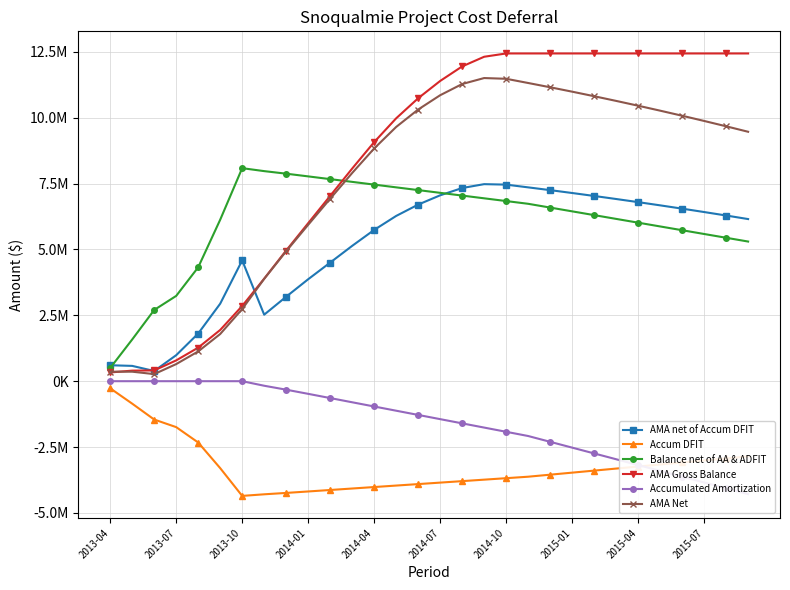

True or false: Accum DFIT and Balance net of AA & ADFIT intersect in this chart.

False